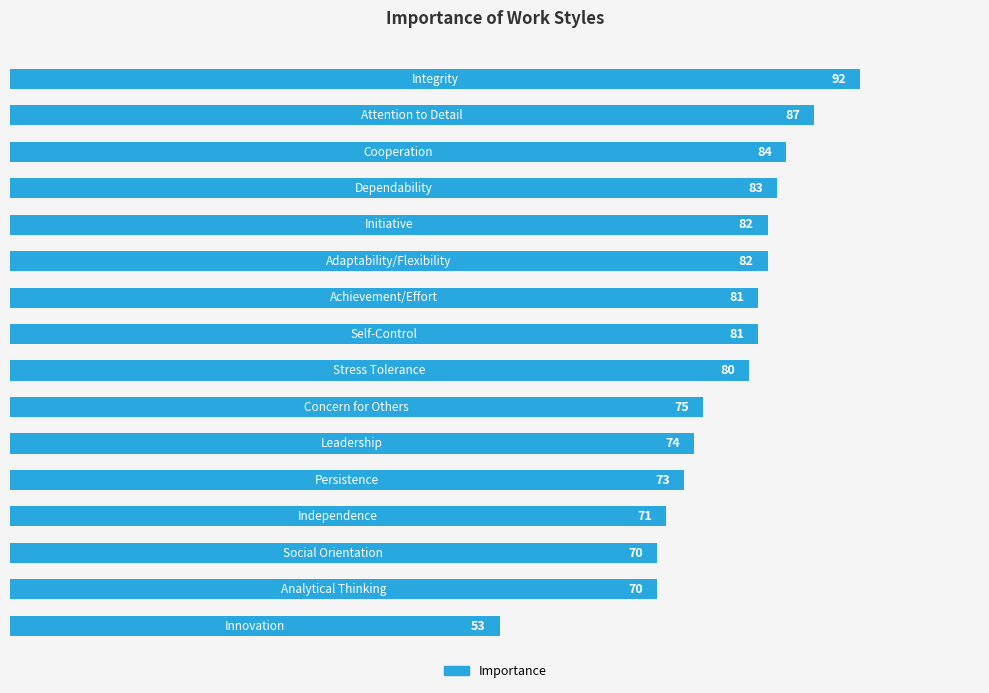

What is the sum of all values?

1238